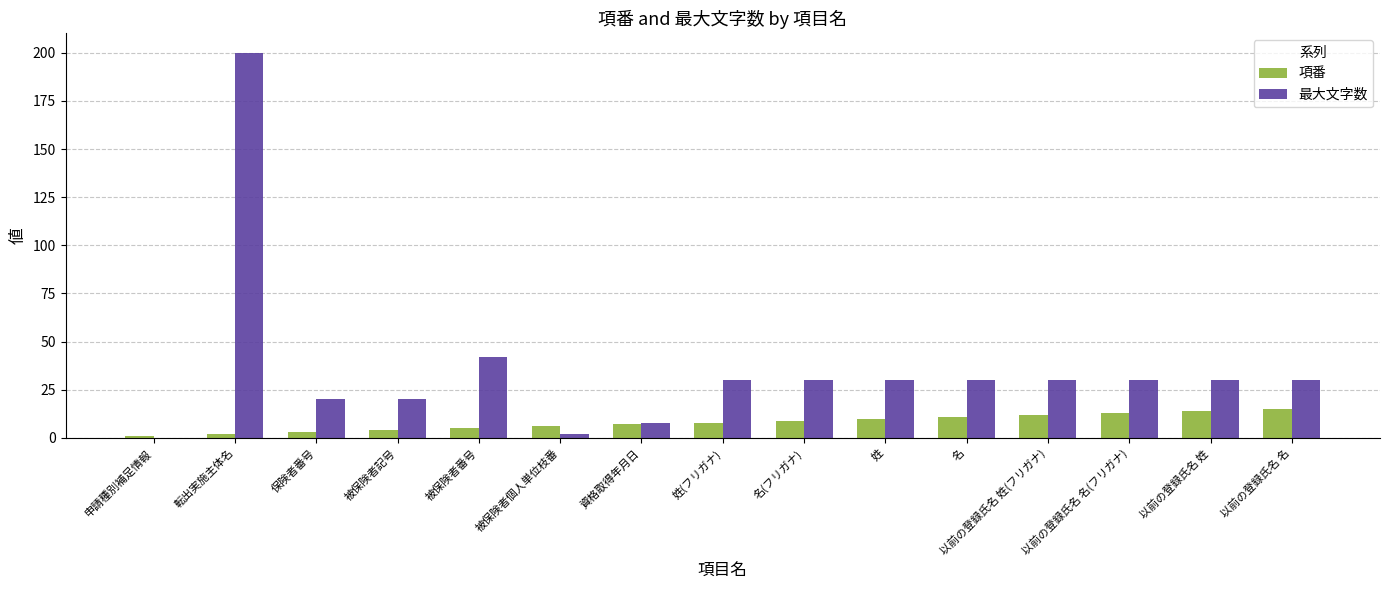

The value of 項番 at 姓 is 10. True or false?

True